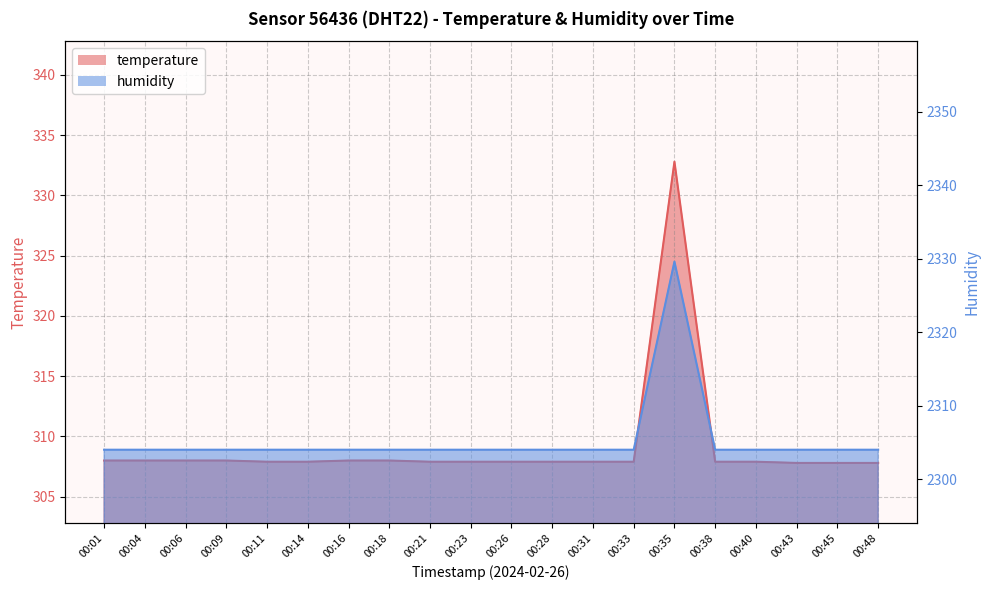

Which series has the widest spread of values?

humidity